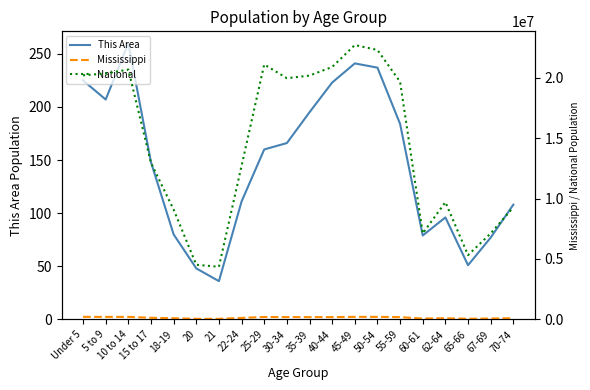

Where does the Mississippi series first go above 186569?

Under 5